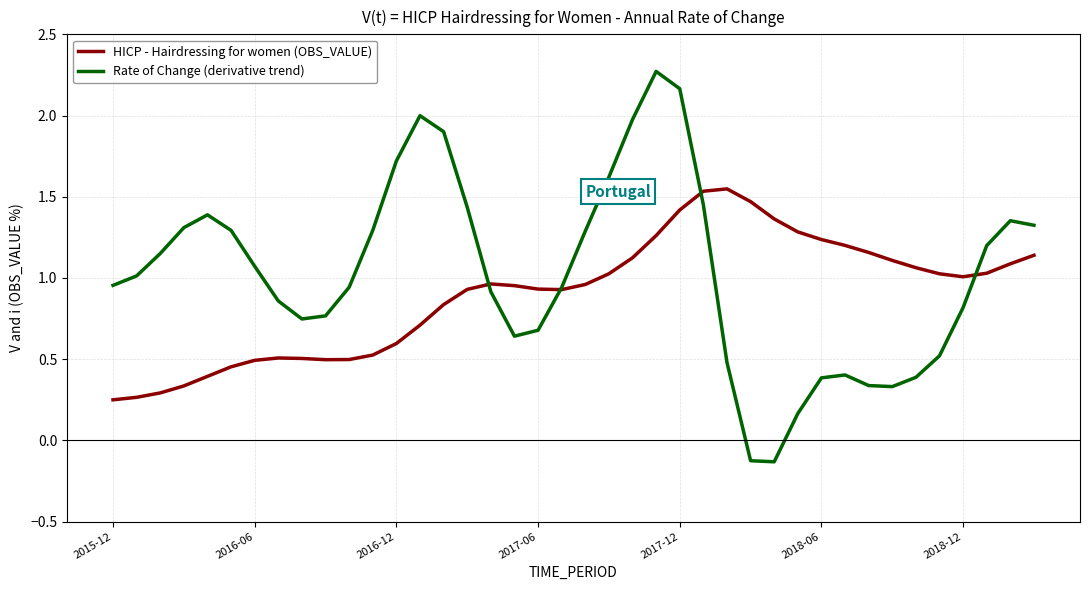

Which series has the widest spread of values?

Rate of Change (derivative trend)